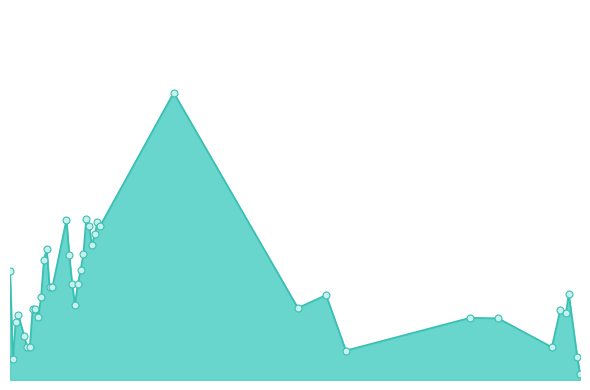

How many lines are shown in the chart?

1